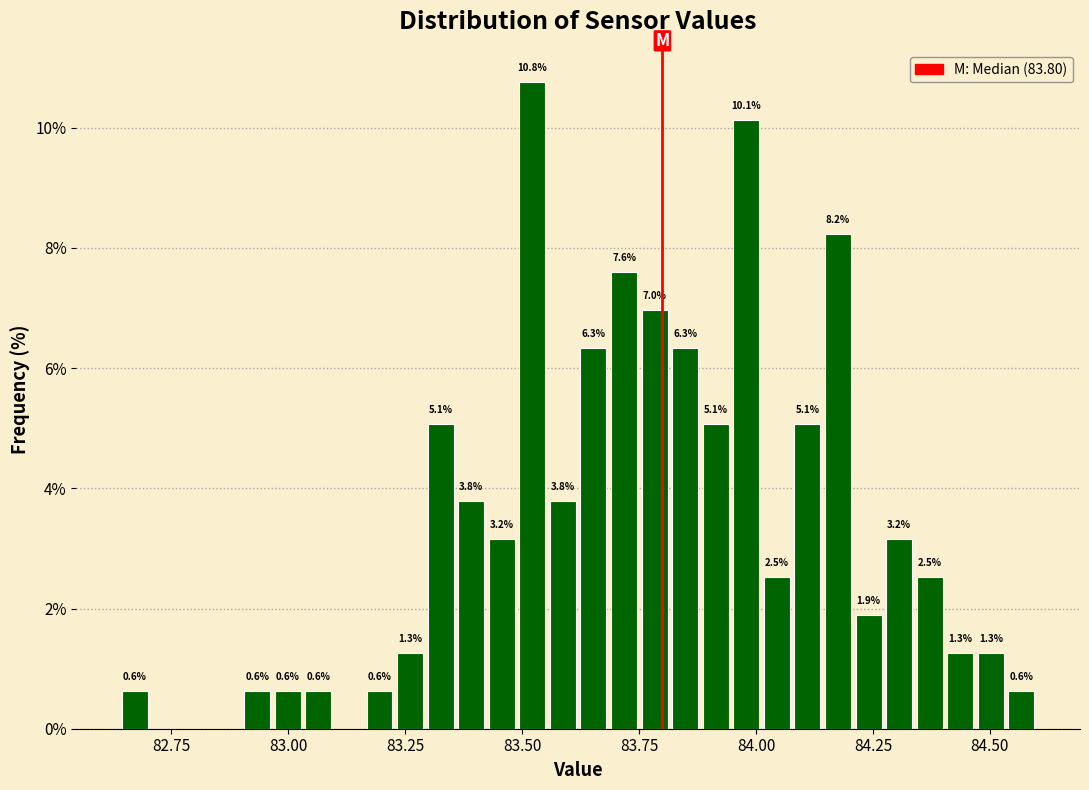

Read against the x-axis, roughly where is the centre of the tallest bar?

83.50